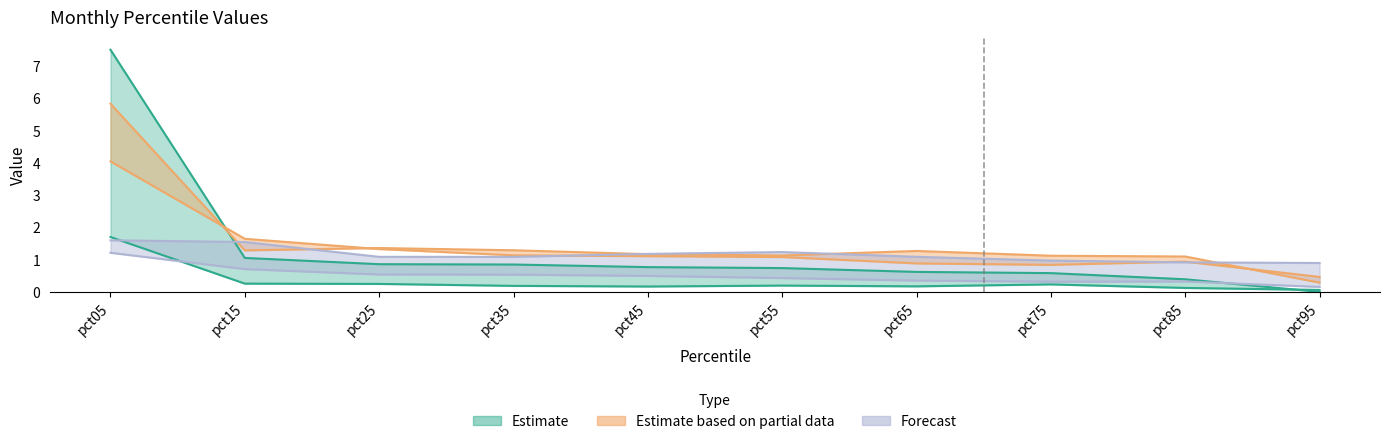

In Feb, how many points are higher than both neighbors (excluding endpoints)?

2